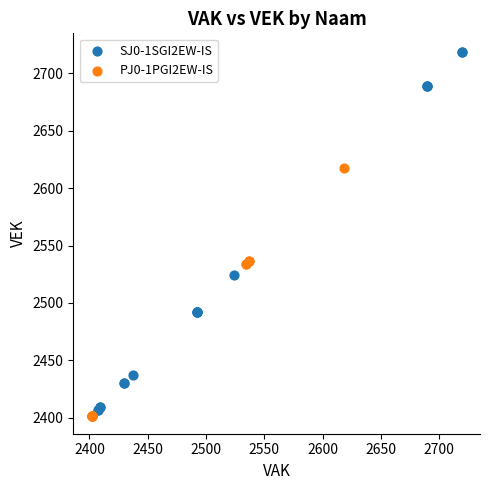

Which series has the largest Y range (max minus min)?

SJ0-1SGI2EW-IS